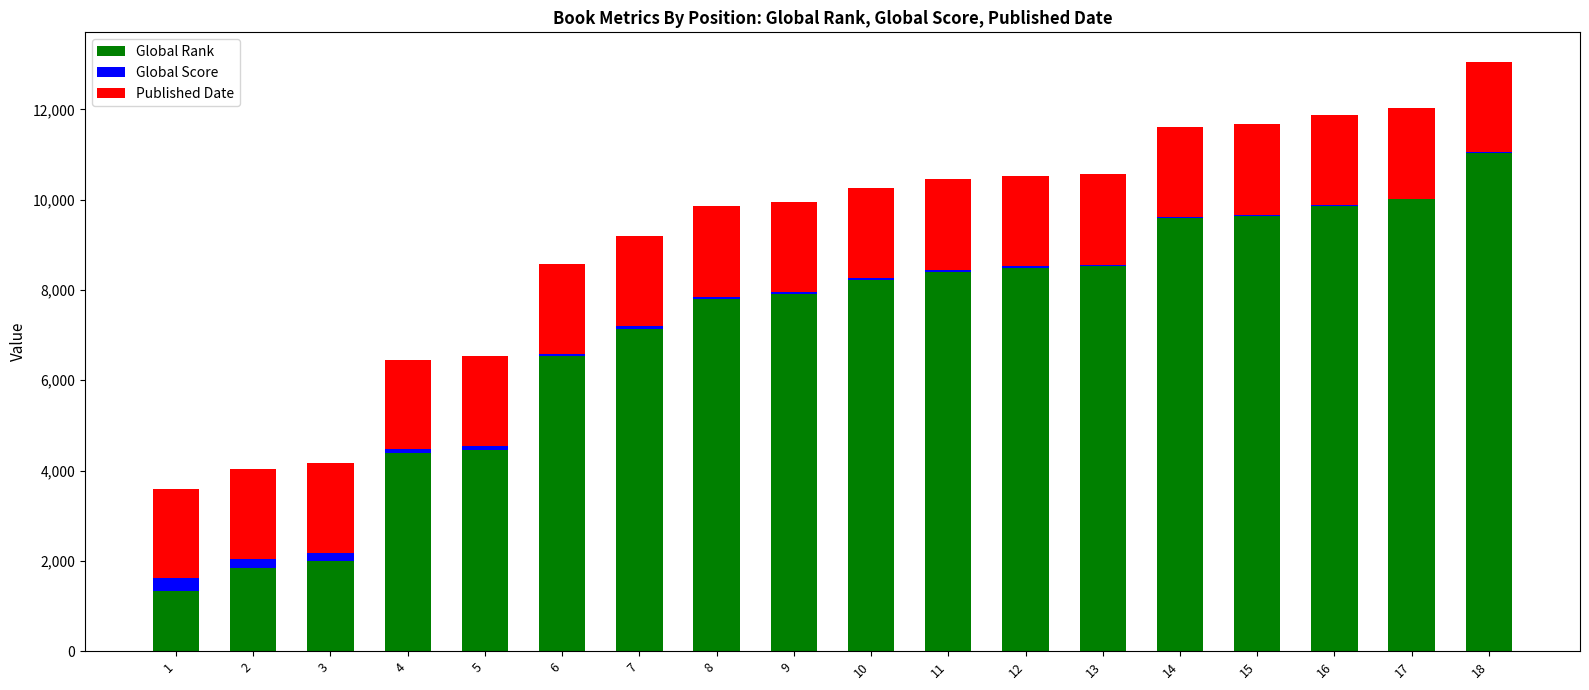

What is the maximum value for Global Rank?

11044